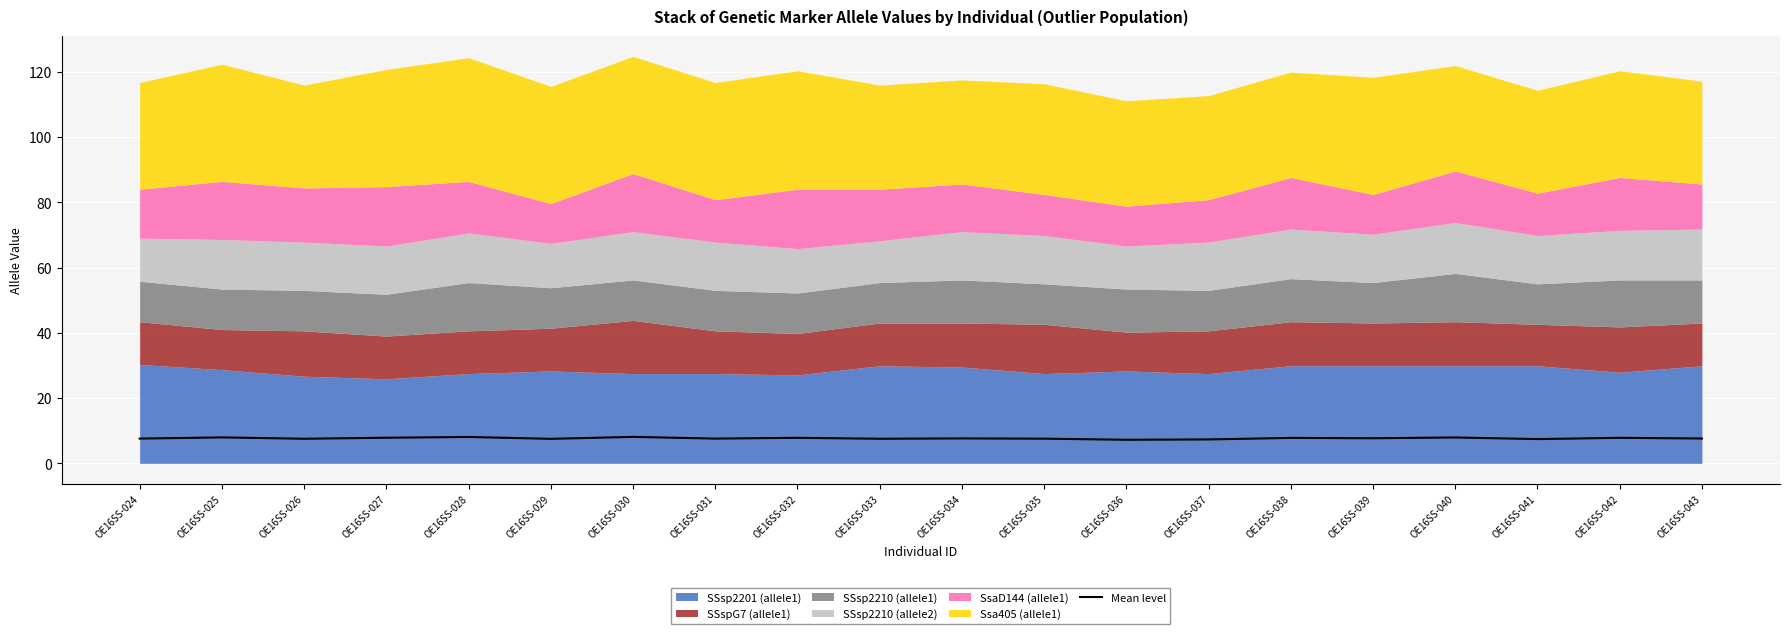

Which category has the lowest value across all series?

OE16SS-036